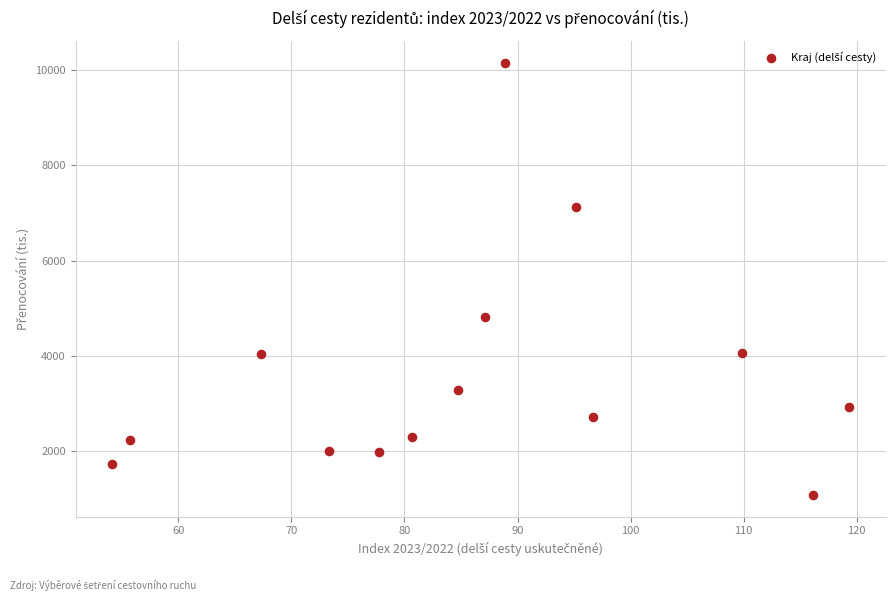

What Y value in the scatter plot is closest to 5617?

4814.6